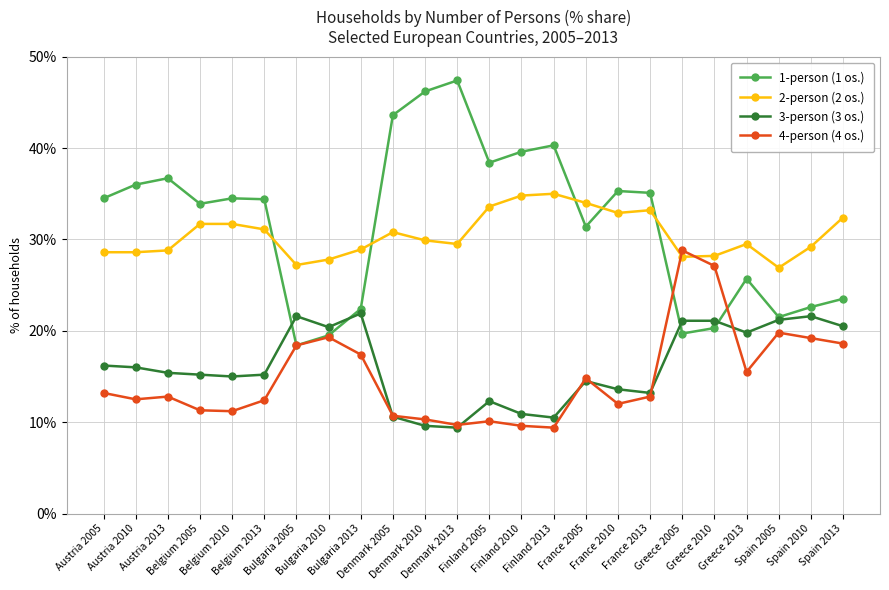

How many distinct data groups are displayed?

4